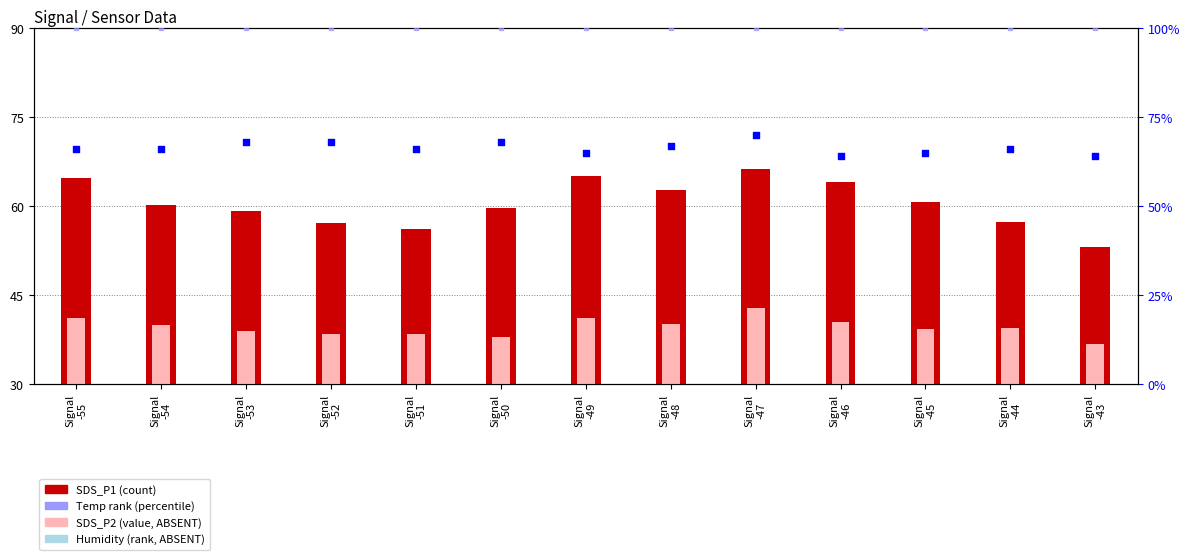

Which series contains the lowest Y value?

SDS_P2 (value, ABSENT)